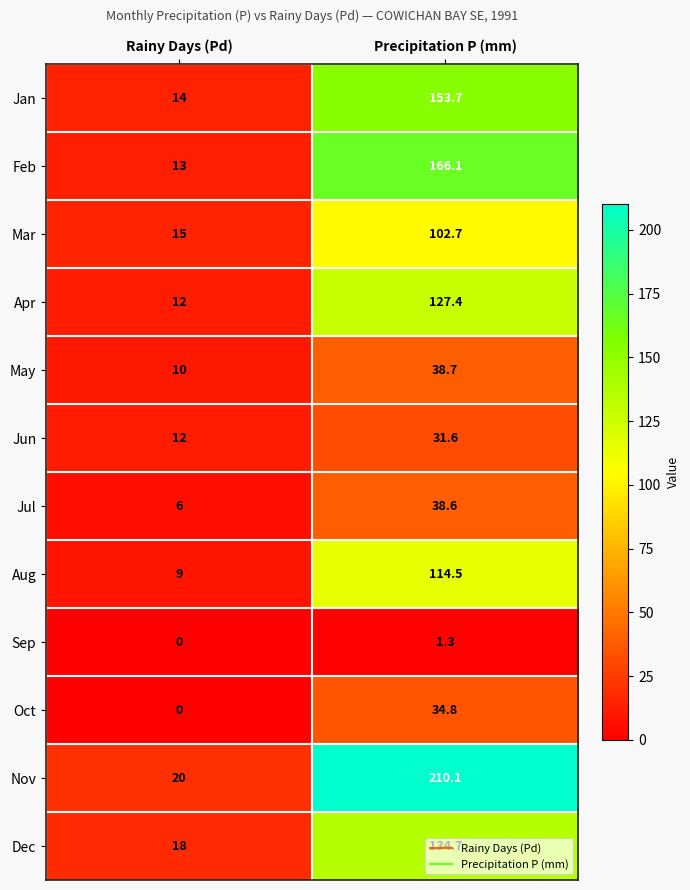

What is the sum of all Jan values?

167.7